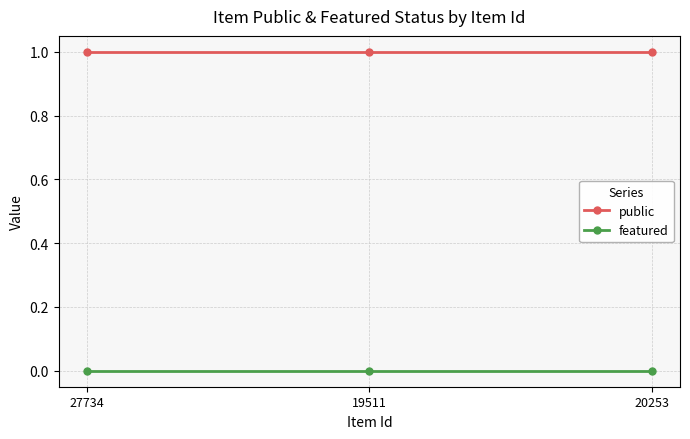

Which series has the largest total across all categories?

public